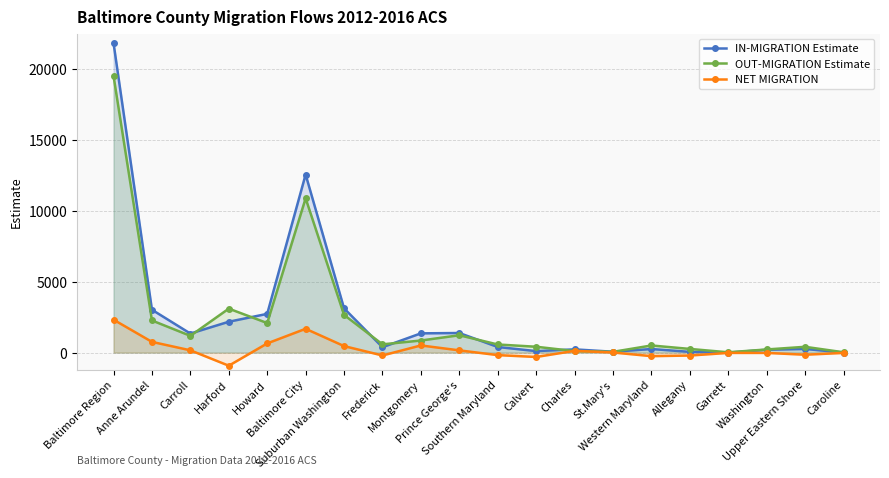

True or false: IN-MIGRATION Estimate has more than 0 points higher than both neighbors.

True